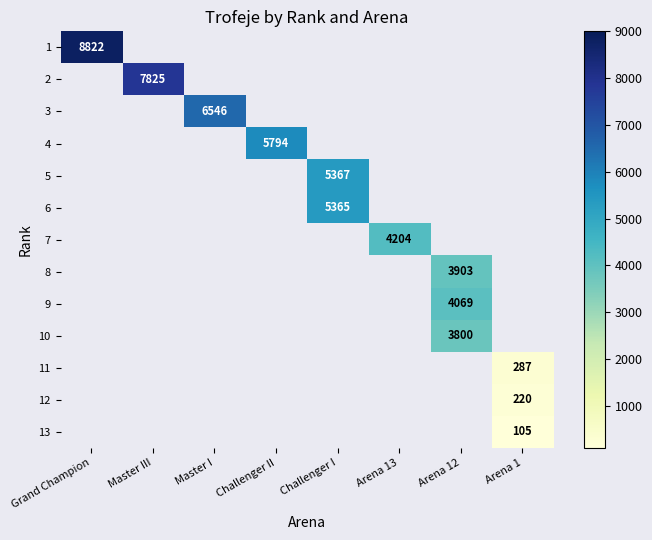

What is the total value across all series at Master I?

6546